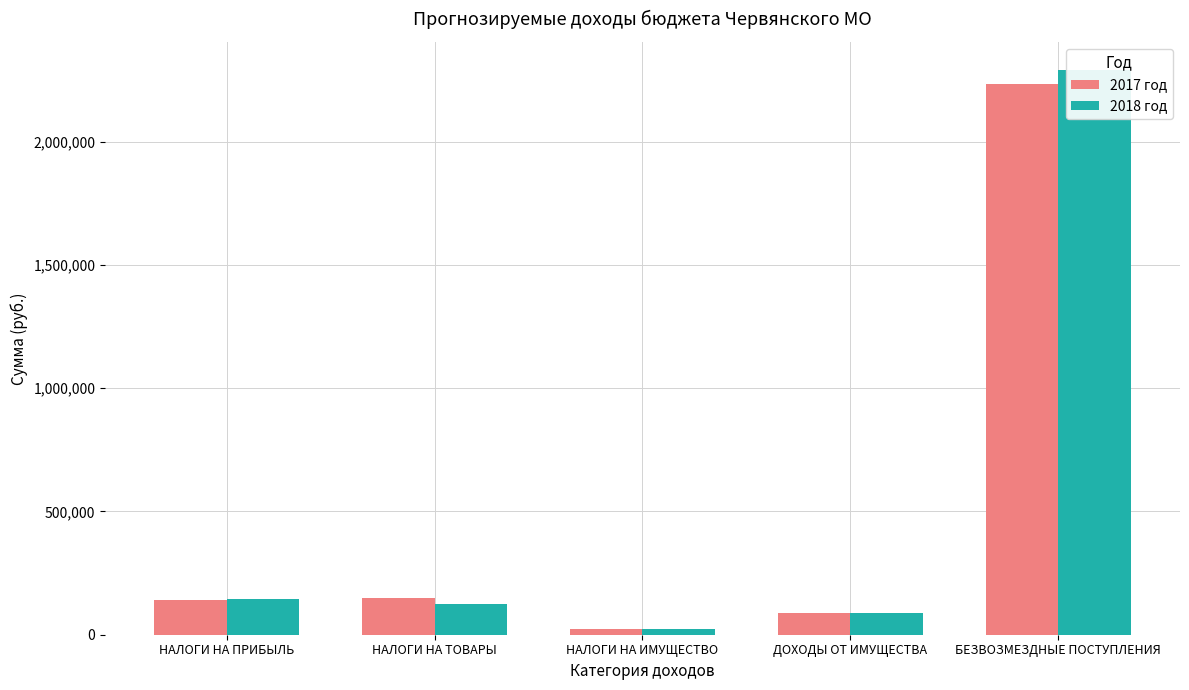

Rank the series by their maximum value, from highest to lowest.

2018 год, 2017 год